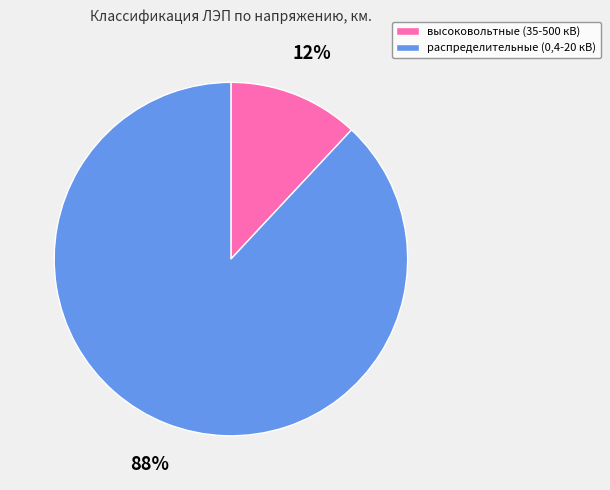

Which slice is the smallest?

высоковольтные (35-500 кВ)